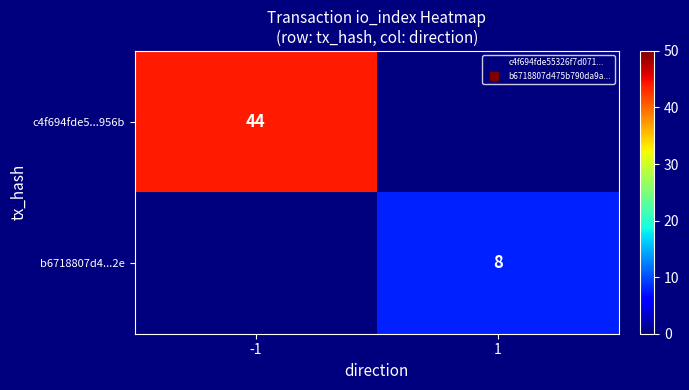

What is the average value of the b6718807d4...2e series?

4